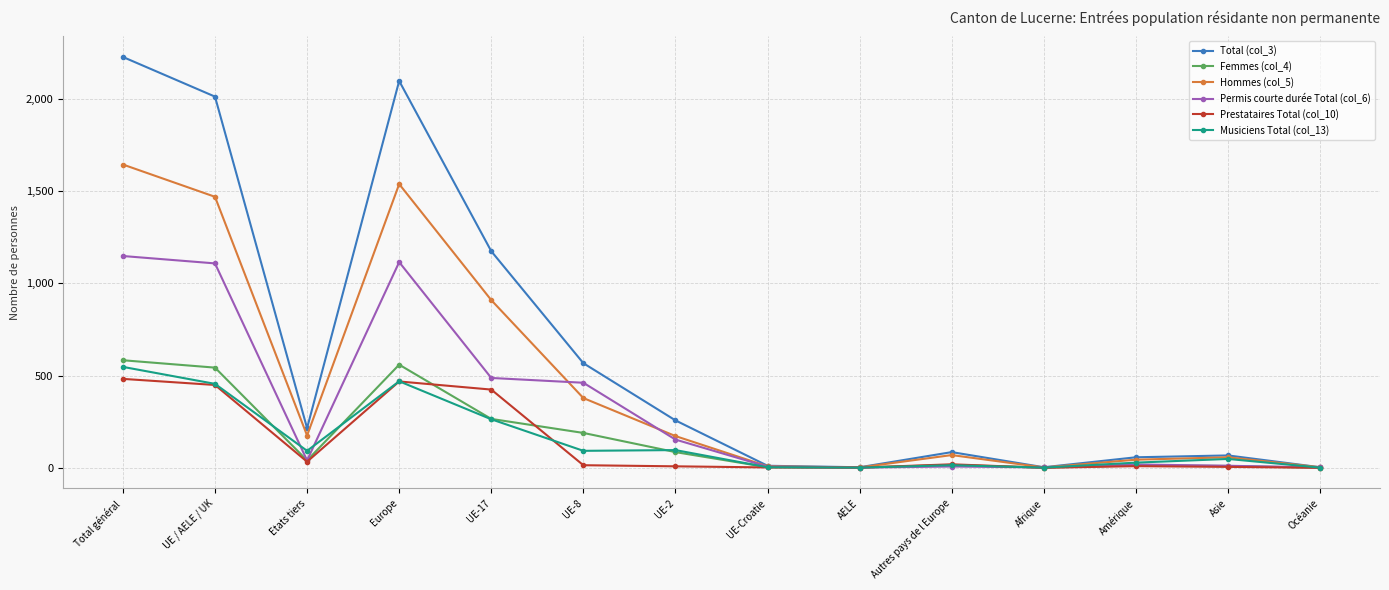

In Musiciens Total (col_13), how many points are lower than both neighbors (excluding endpoints)?

4